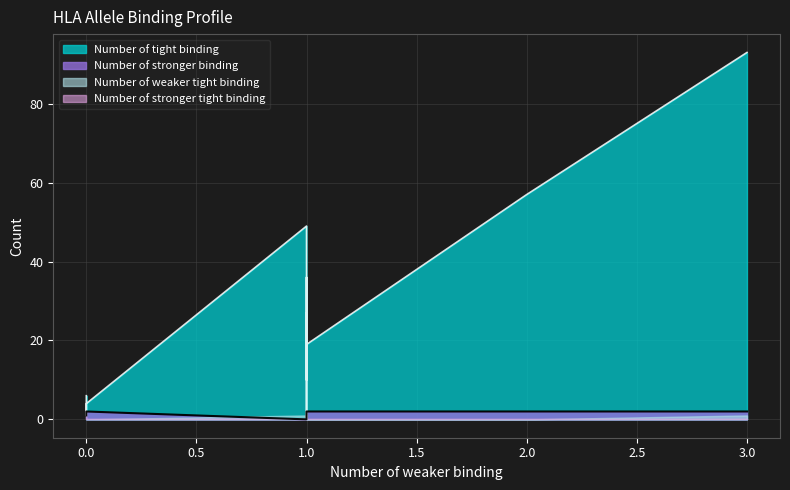

What is the difference between the highest and lowest values at 0?

5